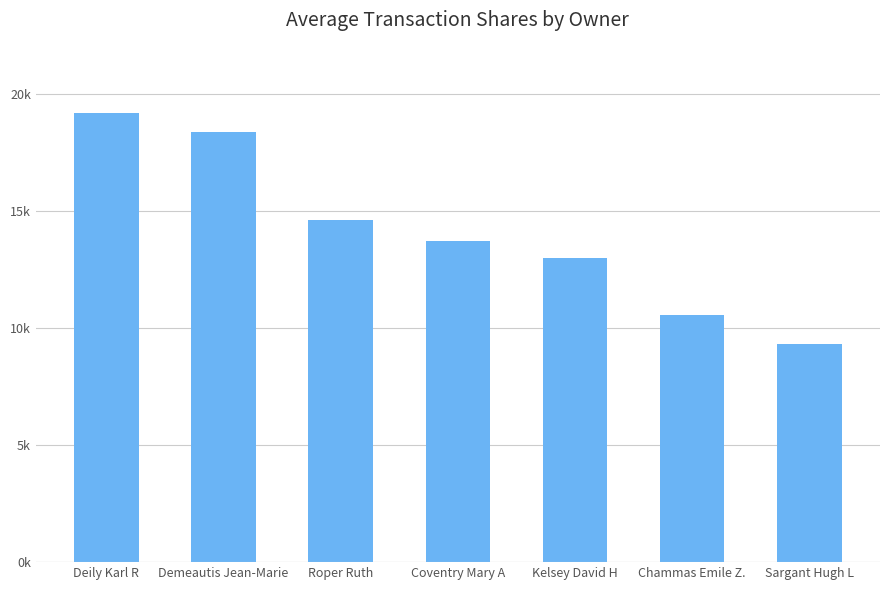

The chart shows a value of 31044 at Demeautis Jean-Marie. True or false?

False